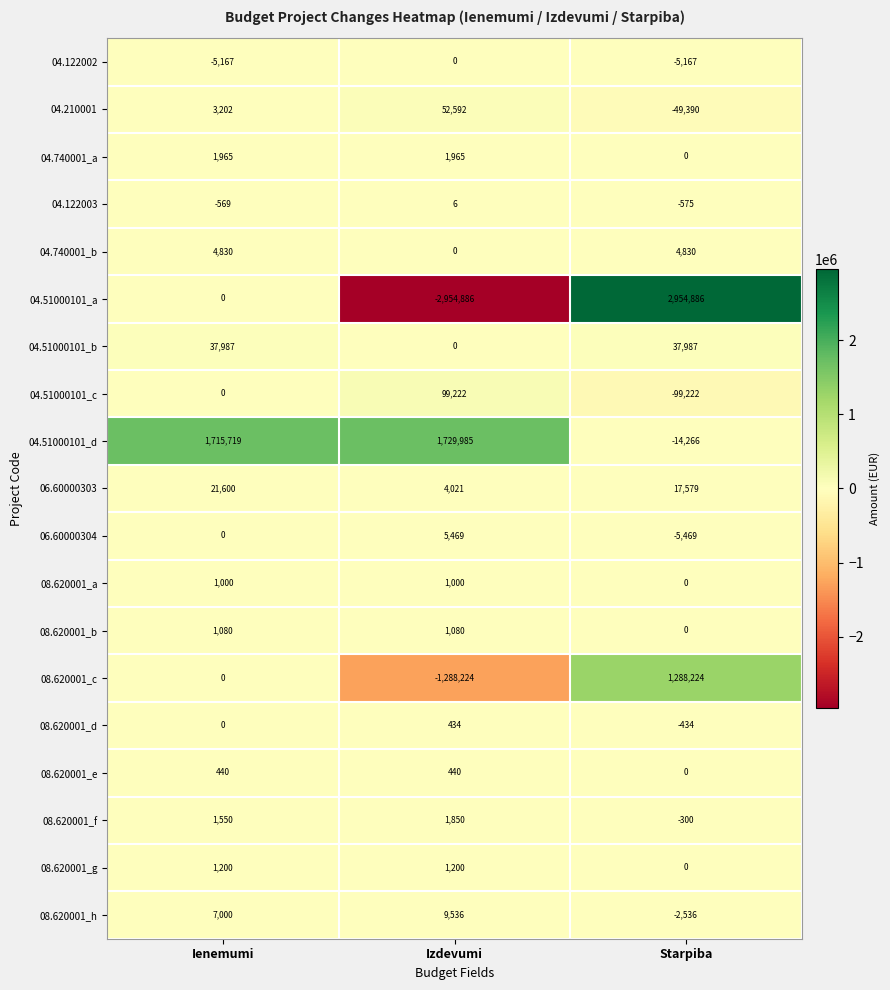

How many categories are shown in the chart?

3